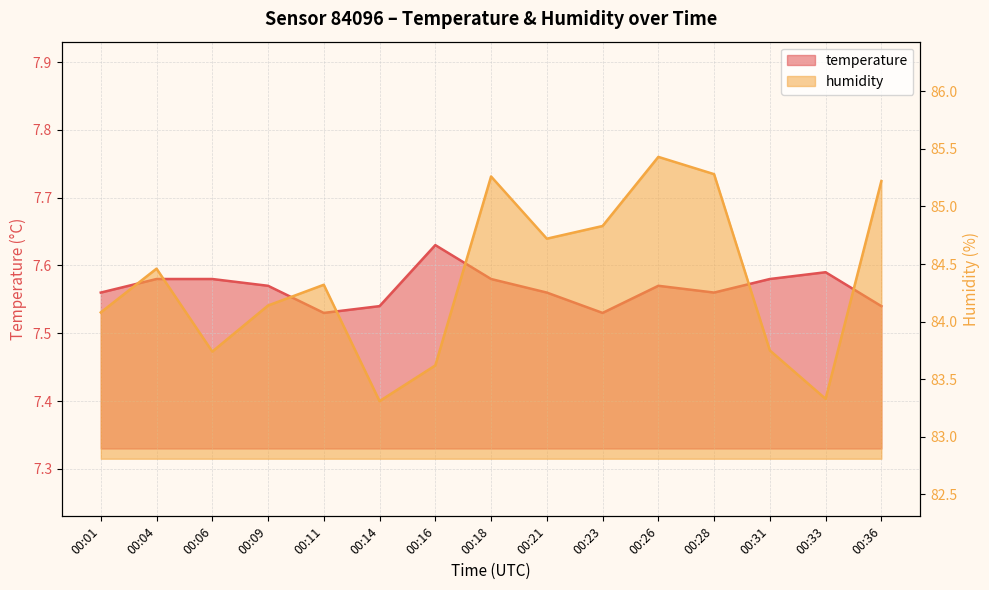

True or false: temperature has a value of 10.3 at 00:18.

False